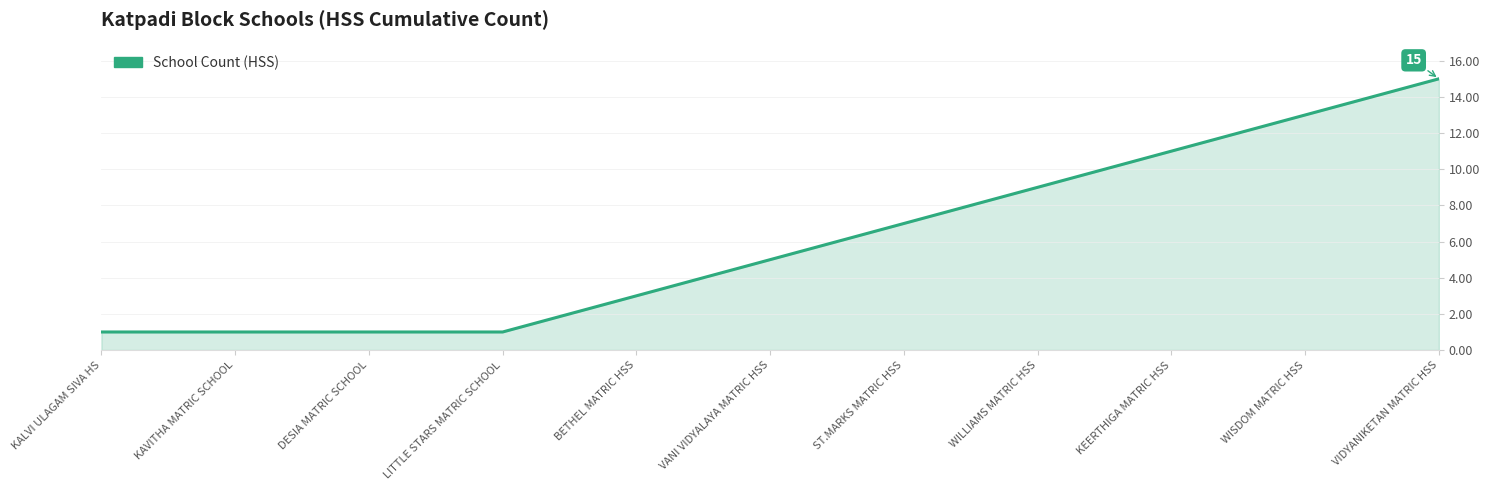

What is the greatest value displayed?

15